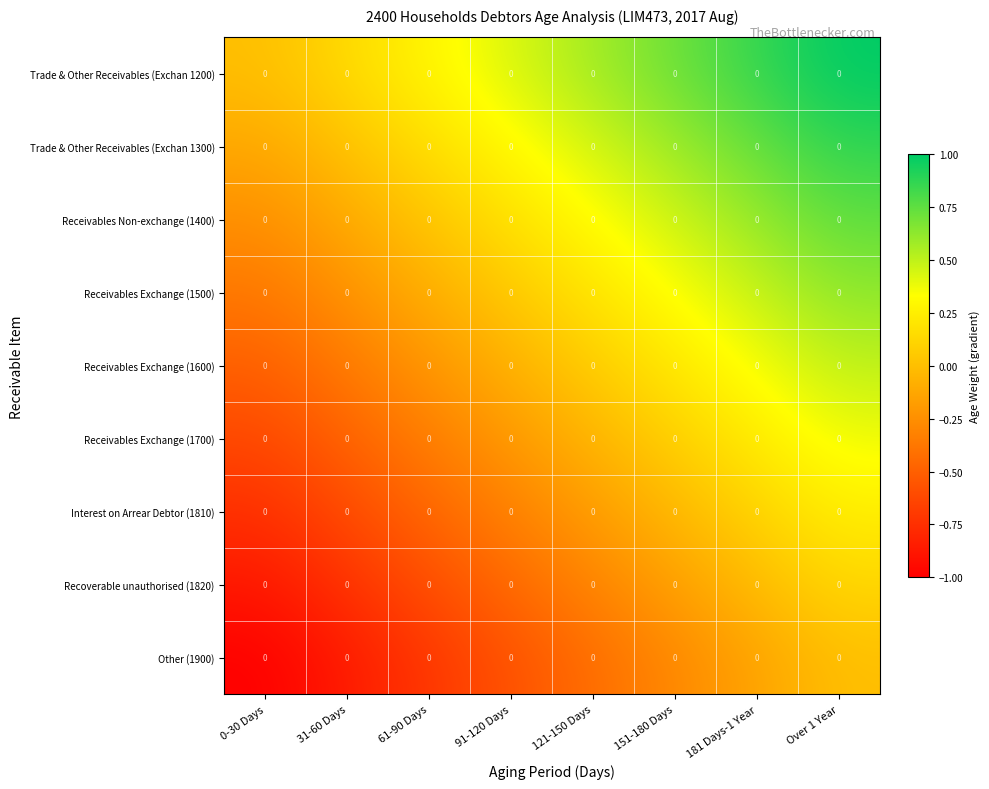

Which has a higher value, Over 1 Year or 151-180 Days?

Over 1 Year